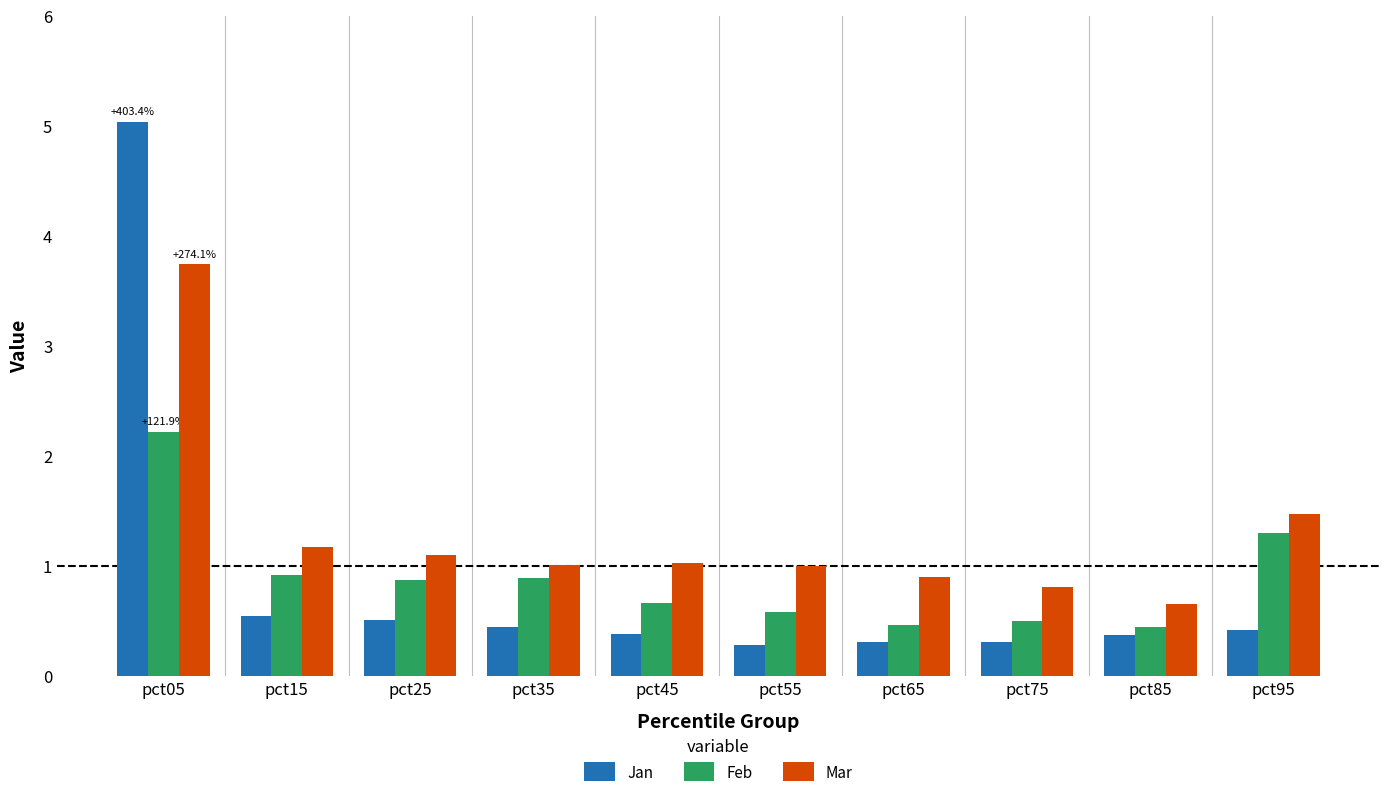

At which category is the sum across all series the highest?

pct05